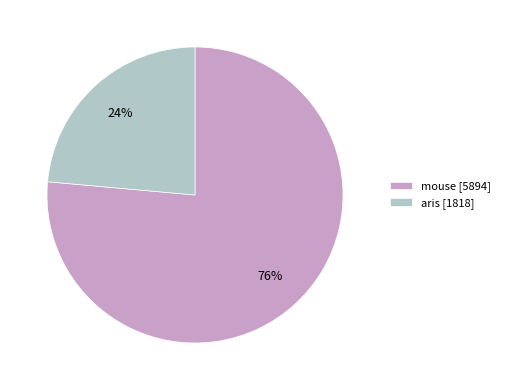

Does mouse account for over 50% of the chart?

Yes